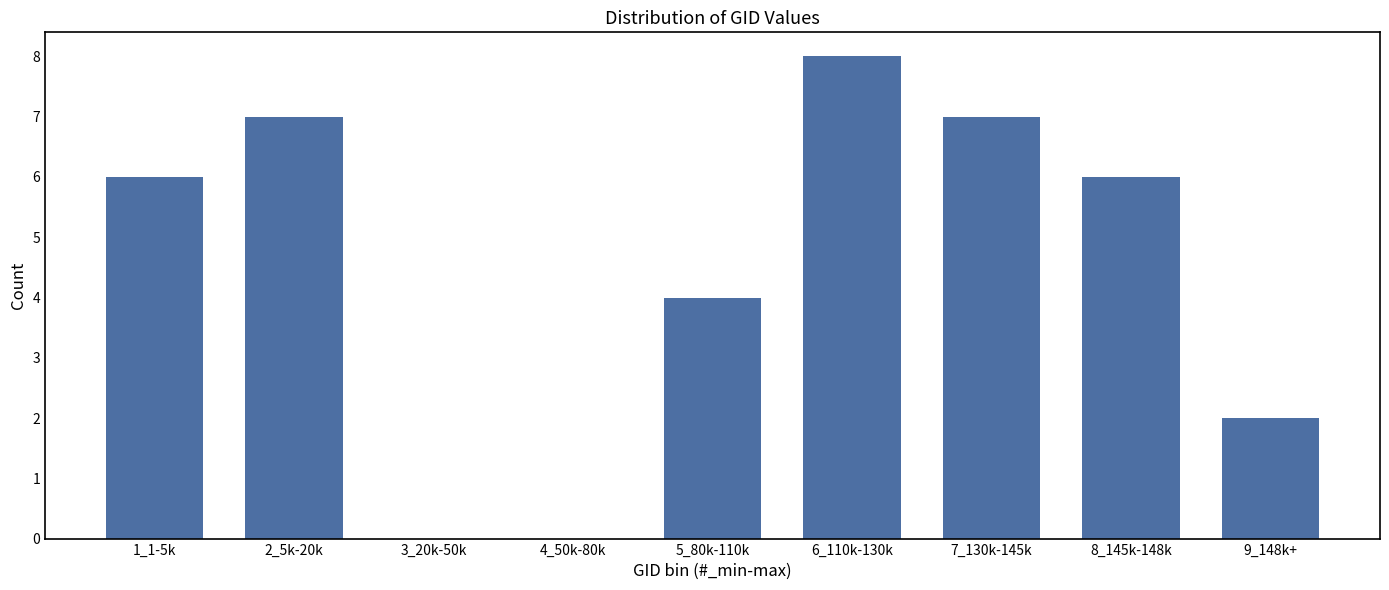

Reading left to right, transcribe all the data shown in this chart.

1_1-5k=6	2_5k-20k=7	3_20k-50k=0	4_50k-80k=0	5_80k-110k=4	6_110k-130k=8	7_130k-145k=7	8_145k-148k=6	9_148k+=2